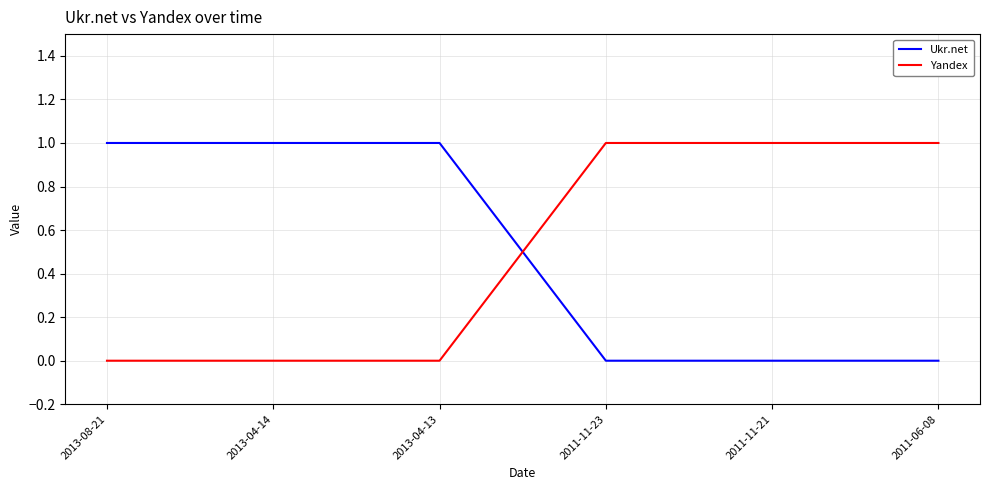

Is the value of Ukr.net at 2013-04-14 greater than the value of Yandex at 2013-04-14?

Yes